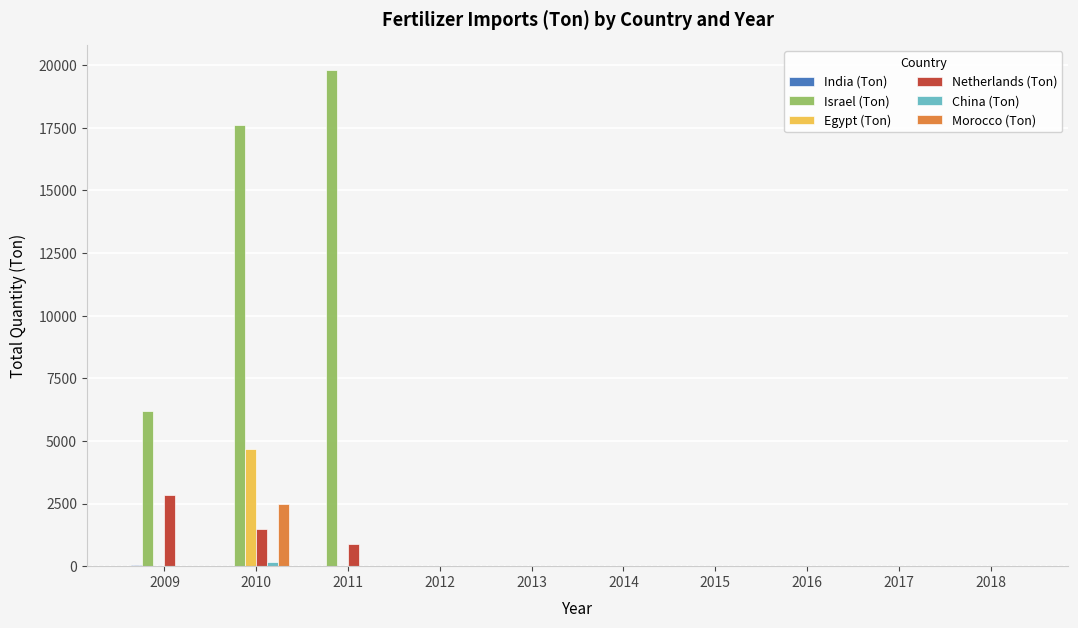

At which category is the sum across all series the highest?

2010